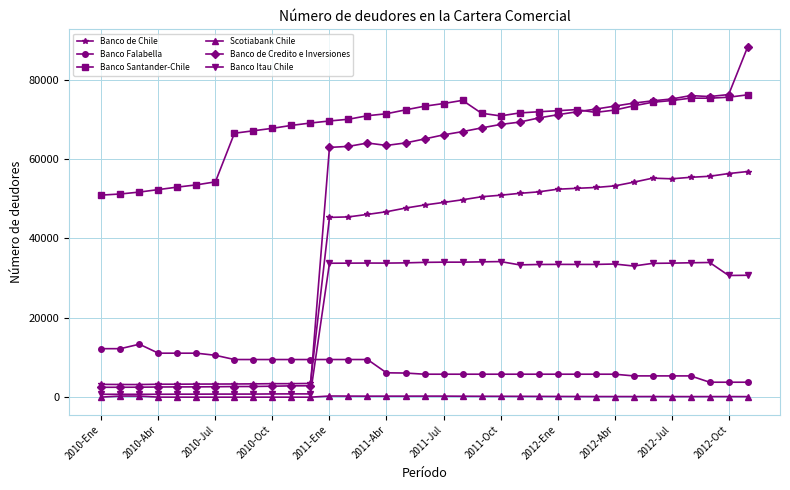

Which series has the largest total across all categories?

Banco Santander-Chile